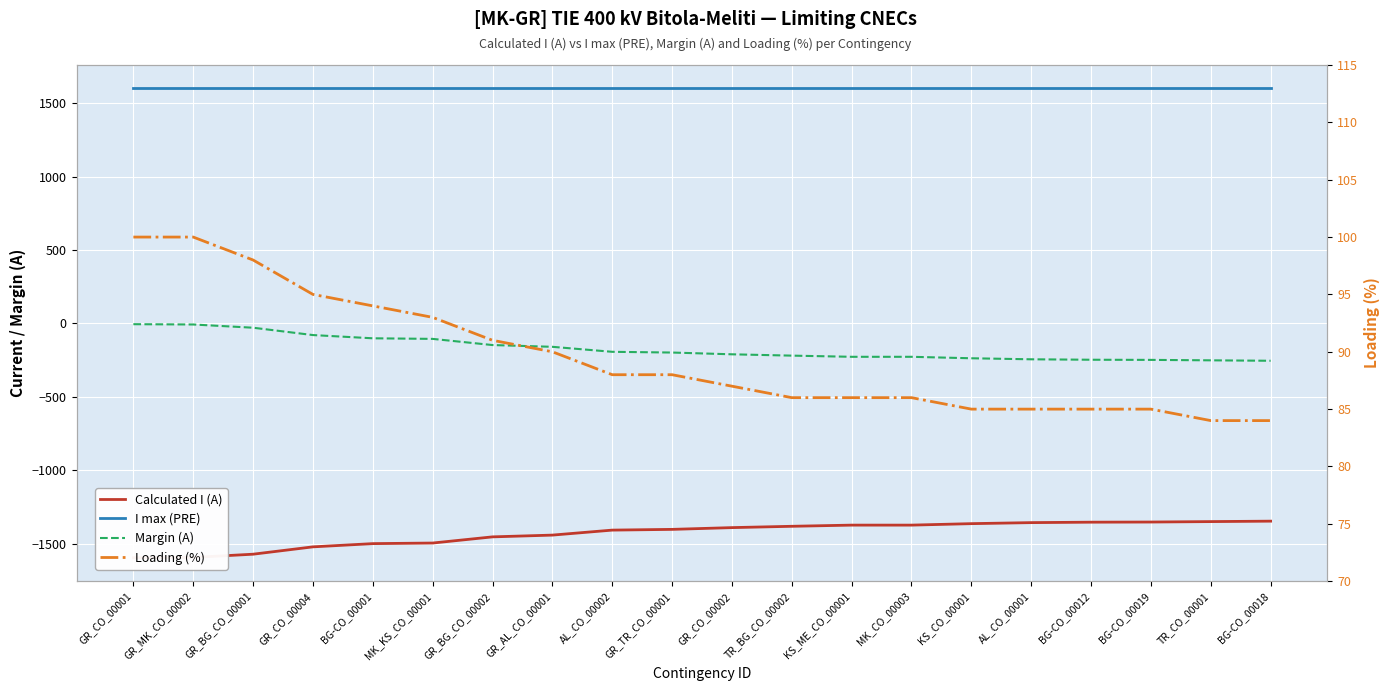

What is the difference between the second highest and minimum values in the Loading (%) series?

16